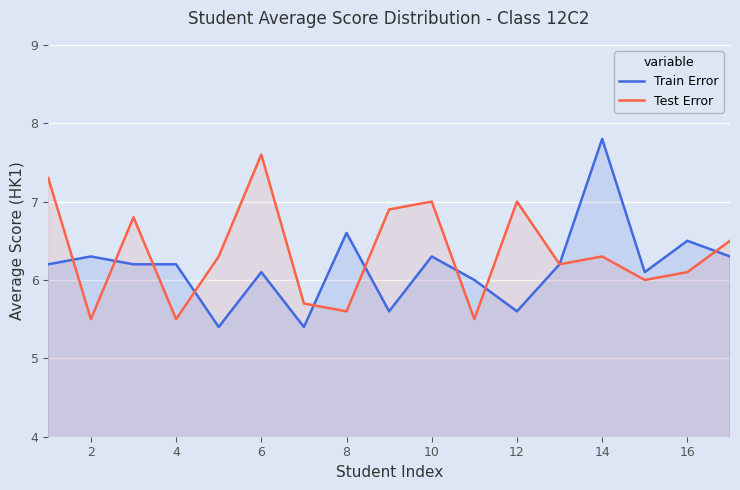

Rank the series at 2 from highest to lowest value.

Train Error, Test Error